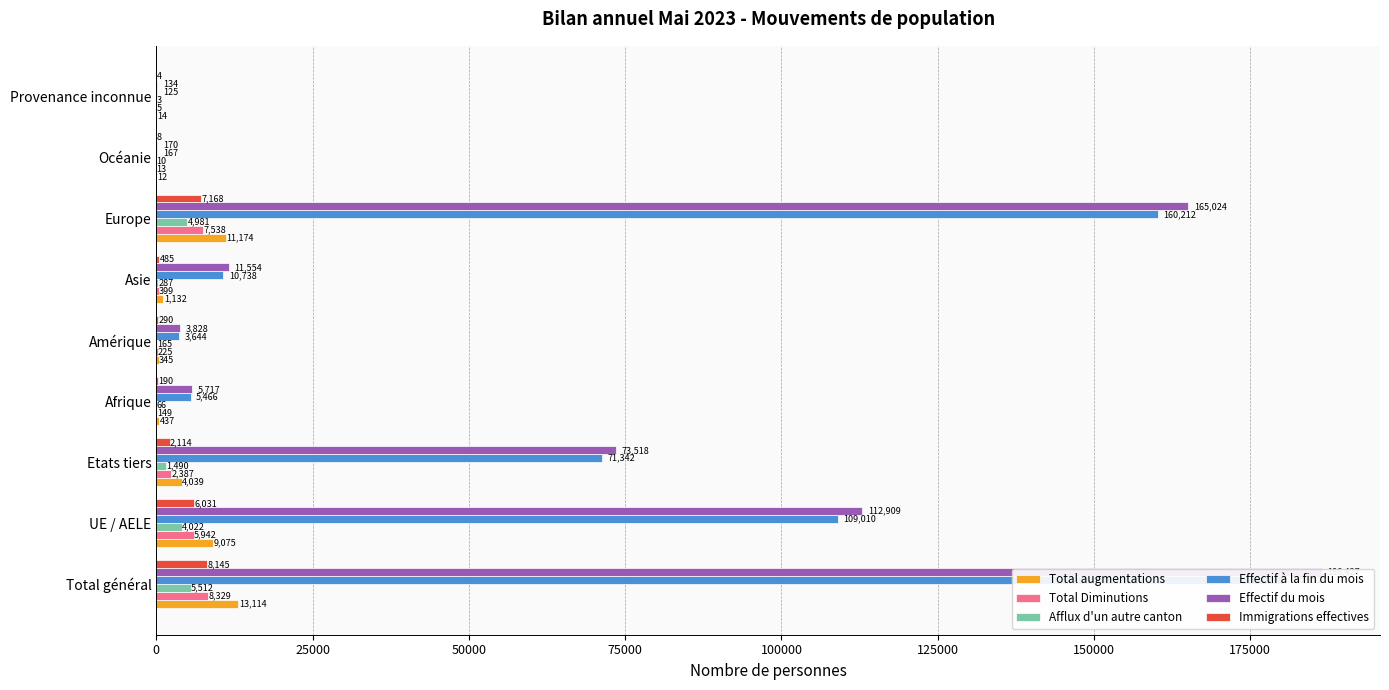

How many data points in Effectif du mois are above 11554?

4